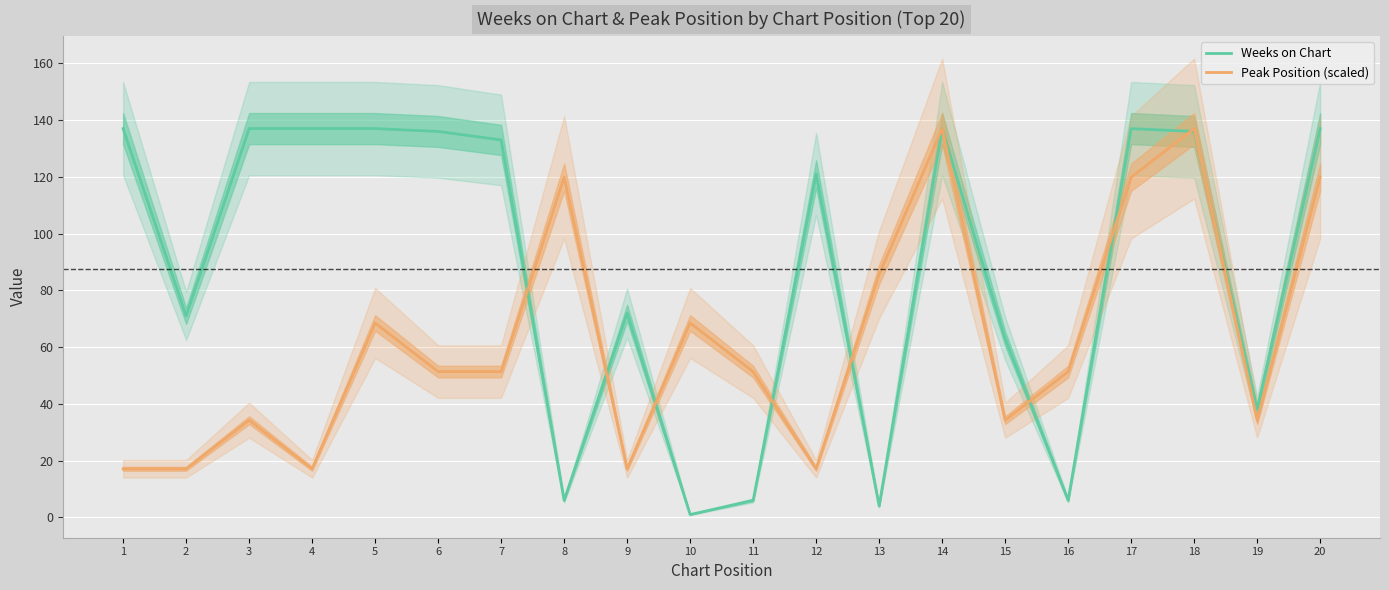

What is the greatest value displayed?

137.0